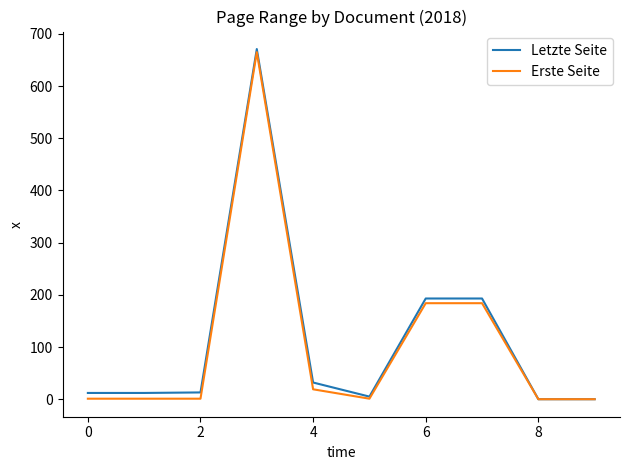

What is the greatest value displayed?

671